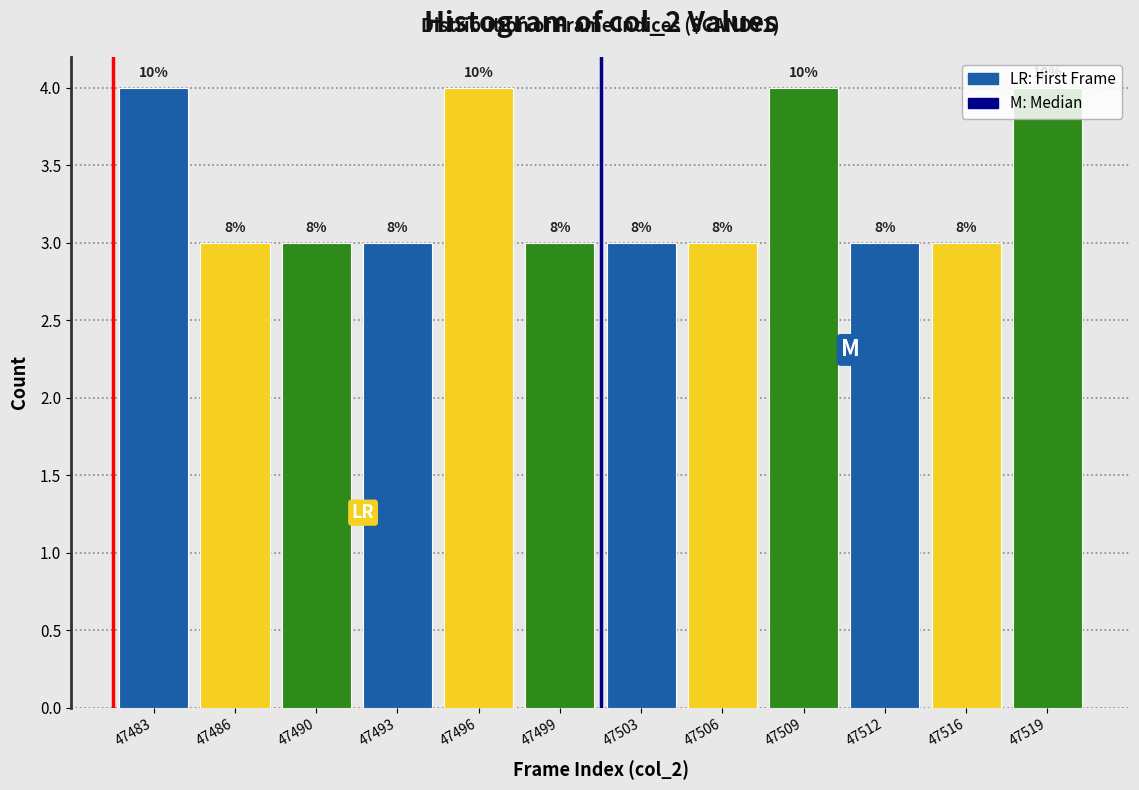

Does the chart contain any negative values?

No